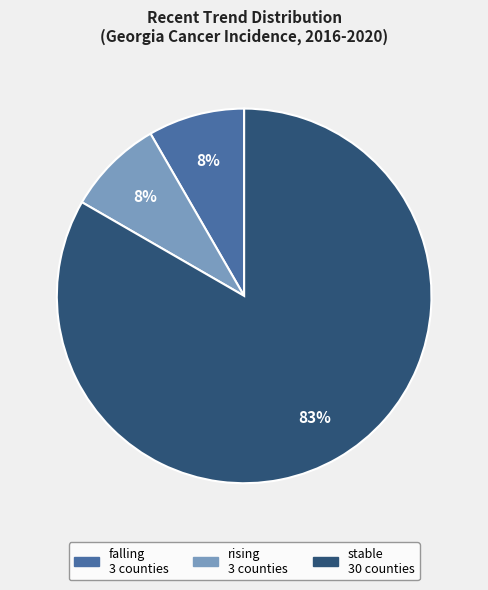

True or false: rising accounts for 1% of the total.

False